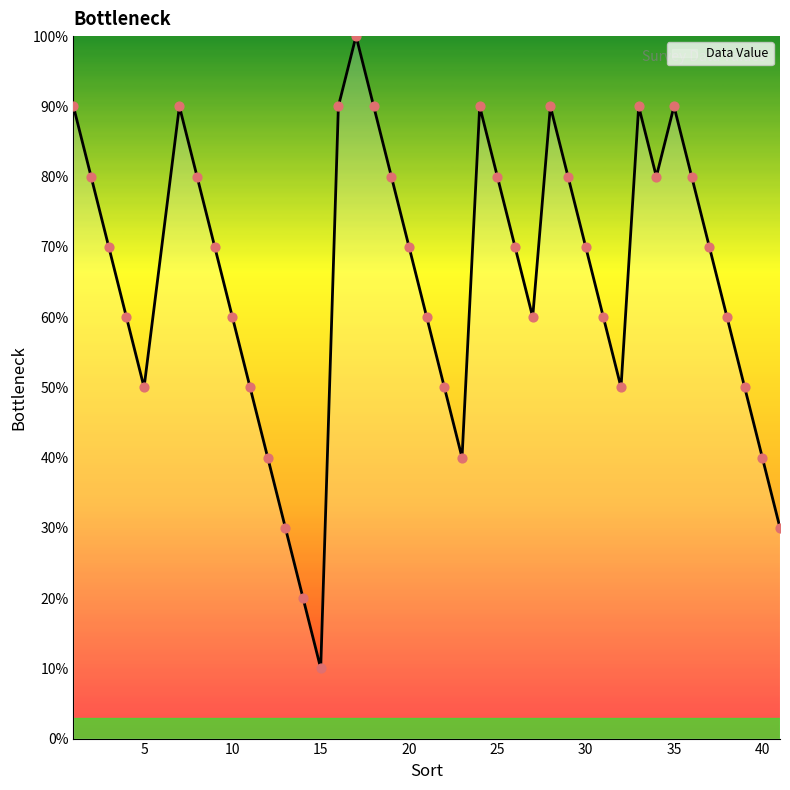

What is the difference between the maximum and minimum values?

90.0